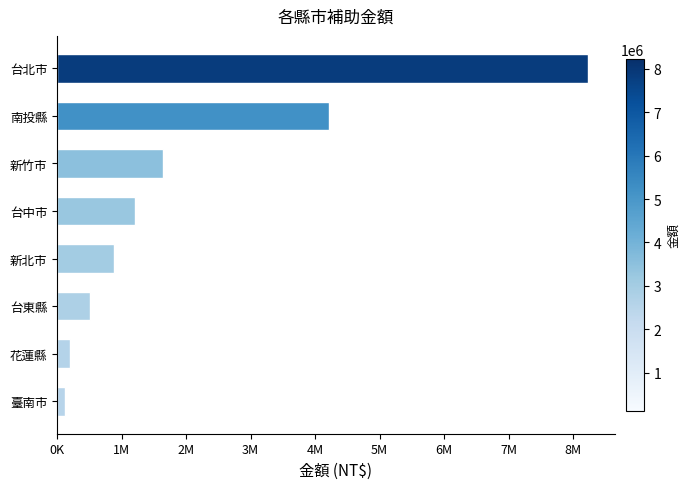

Does the chart contain any negative values?

No